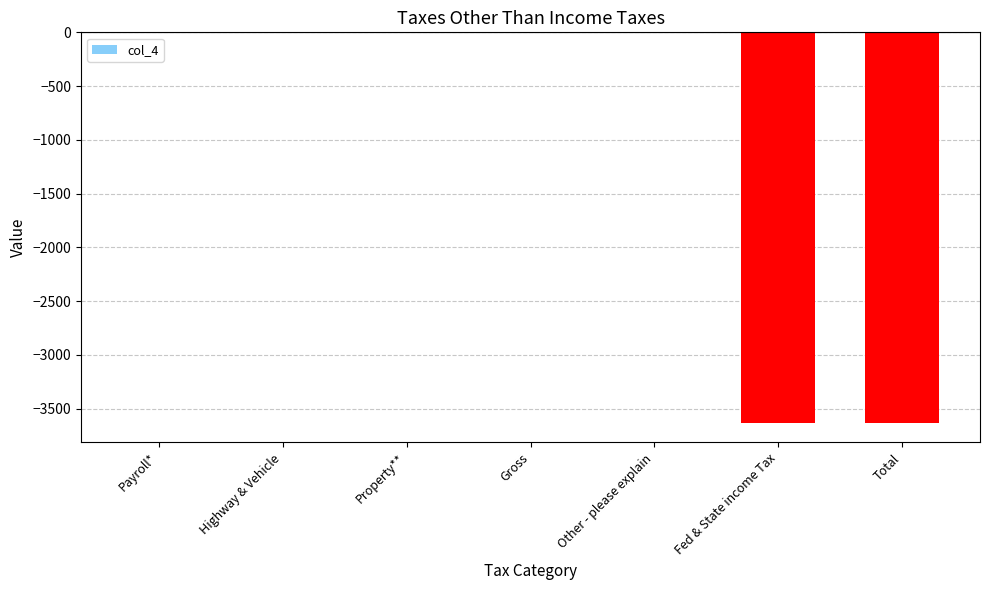

What is the sum of all values?

-7264